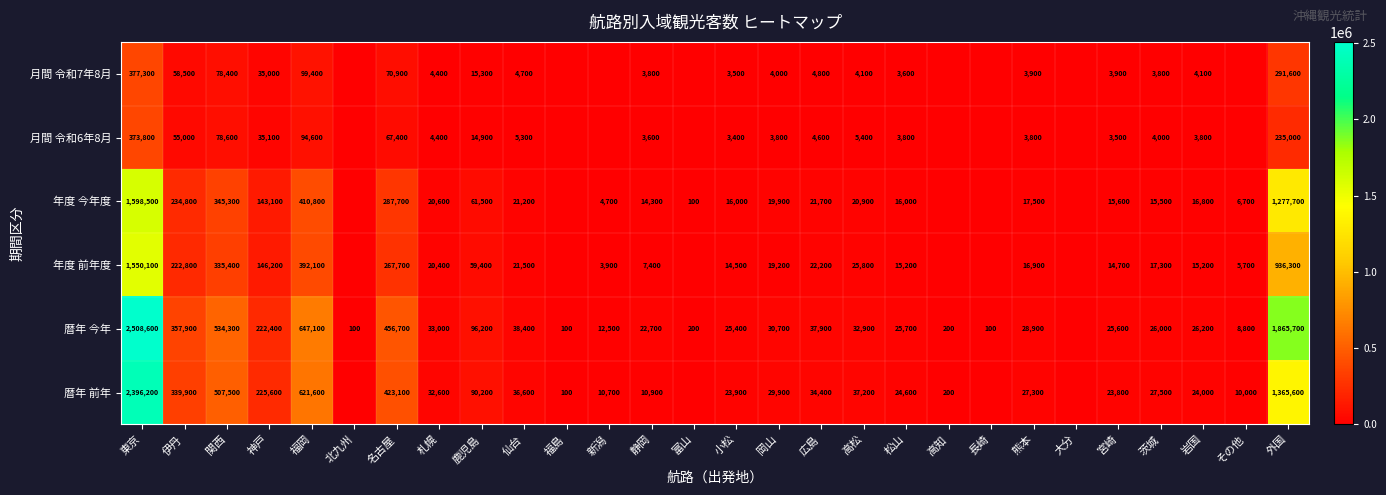

Rank the series at 広島 from lowest to highest value.

月間 令和6年8月, 月間 令和7年8月, 年度 今年度, 年度 前年度, 暦年 前年, 暦年 今年